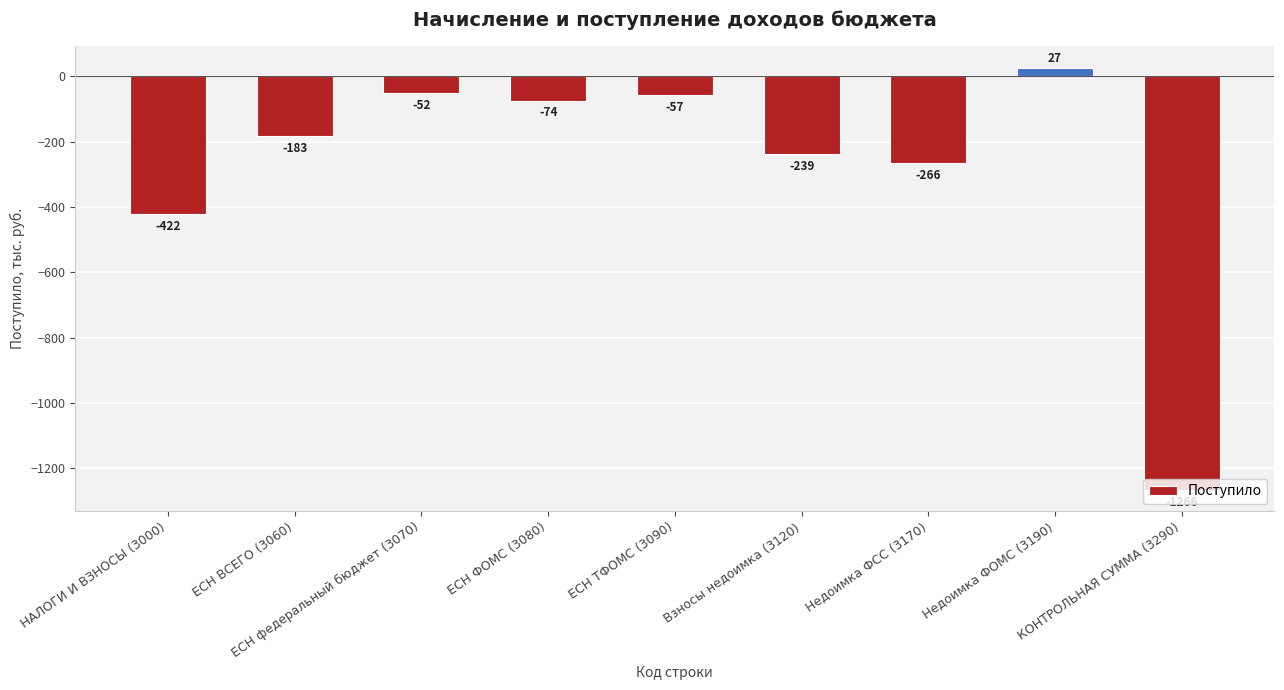

What position from the right is Недоимка ФСС (3170)?

3